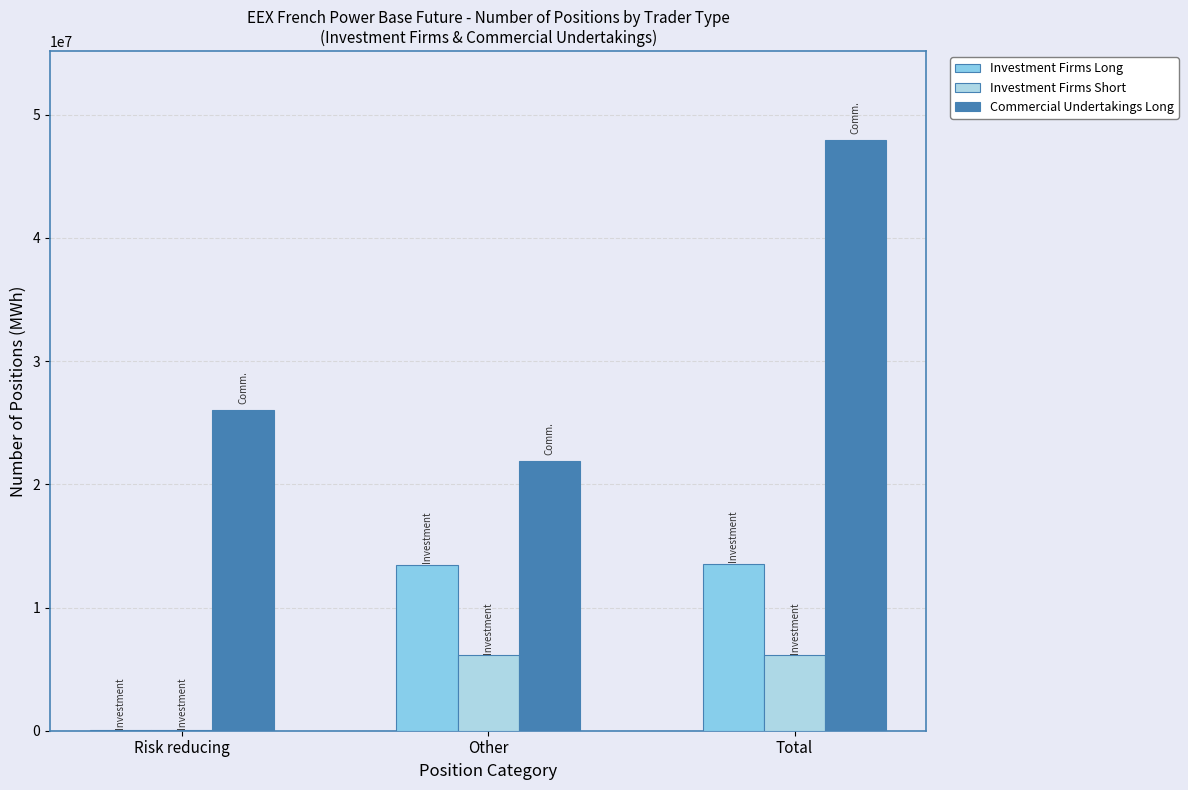

Are the bars horizontal?

No